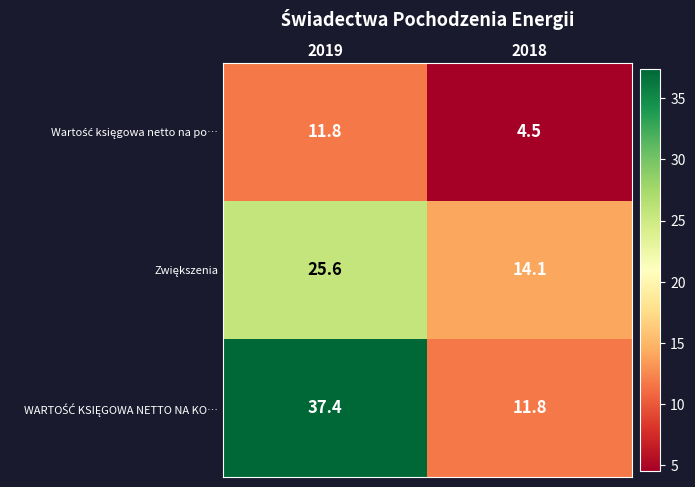

What is the difference between the highest and lowest values at 2018?

9.6